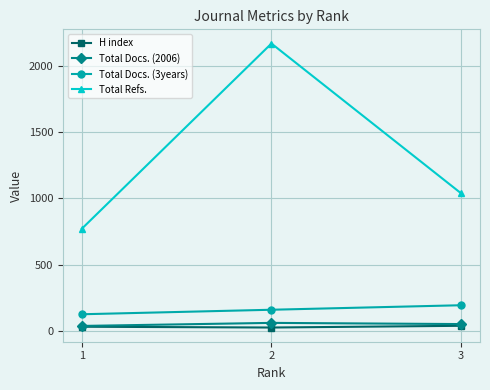

At how many categories does at least one series exceed 1700?

1